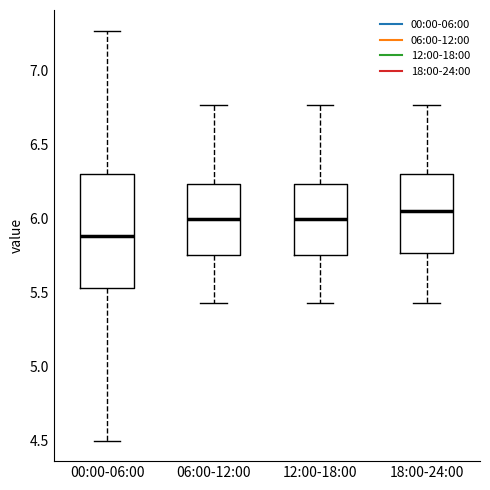

Which box is the tallest, from its lower edge to its upper edge?

00:00-06:00